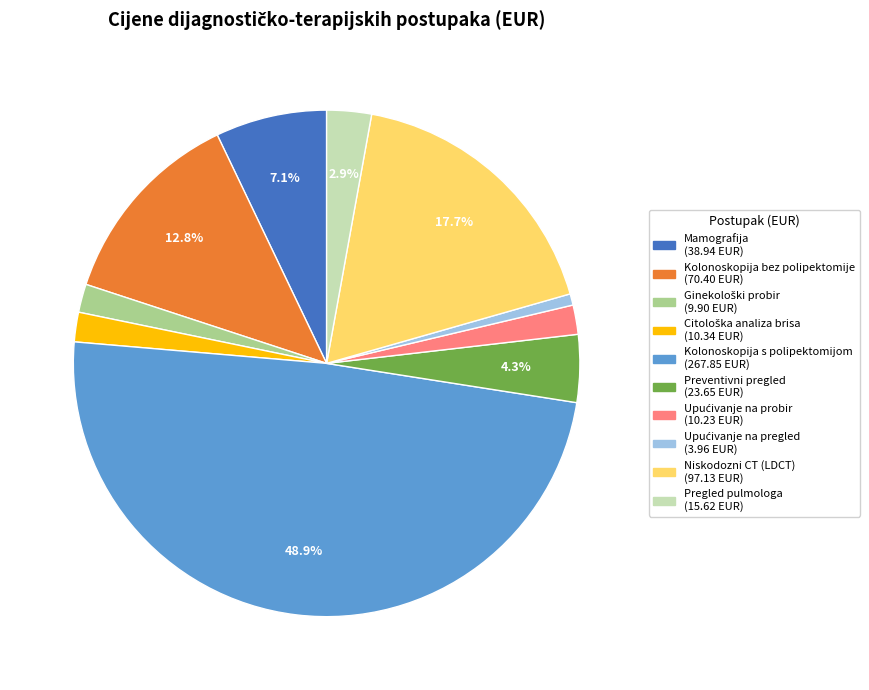

Which category has the biggest portion of the pie?

Kolonoskopija s polipektomijom